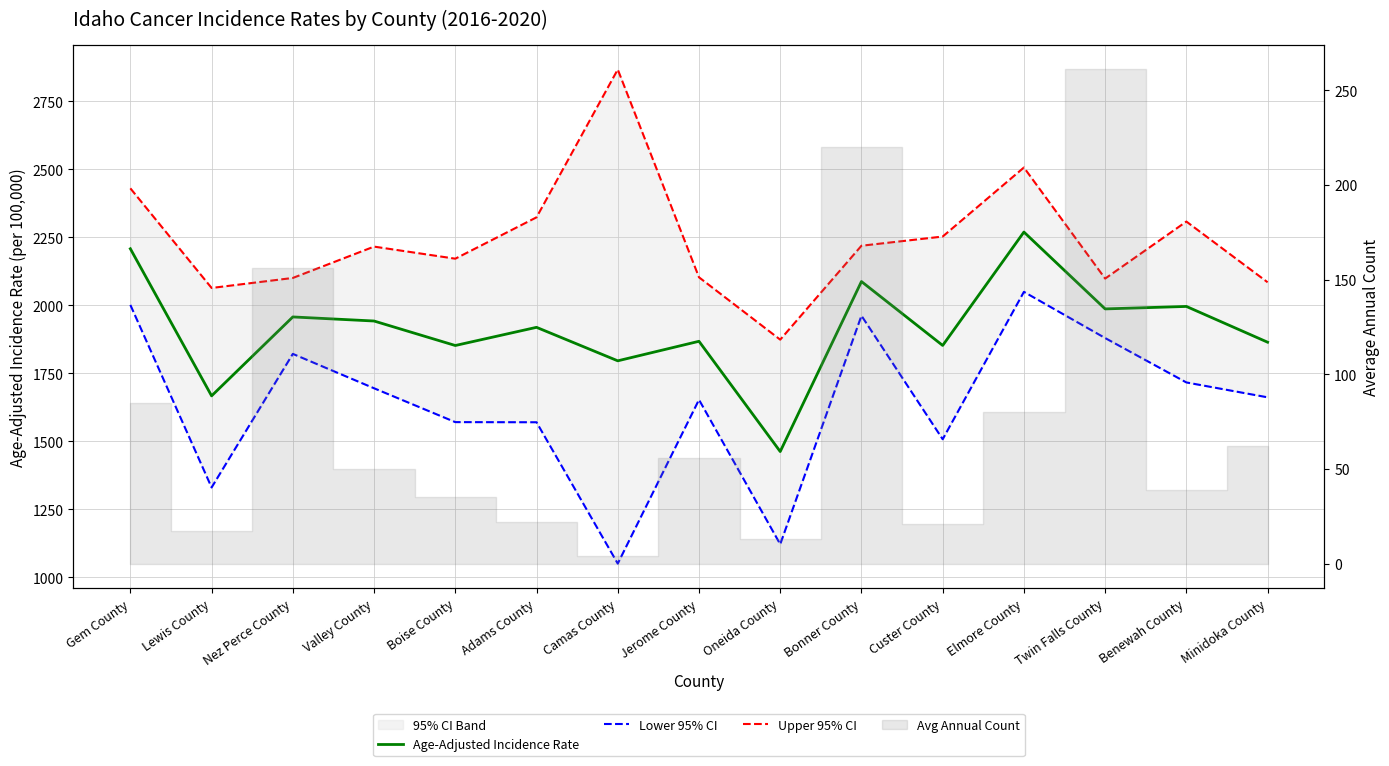

Where is the first local maximum for Lower 95% CI?

Nez Perce County